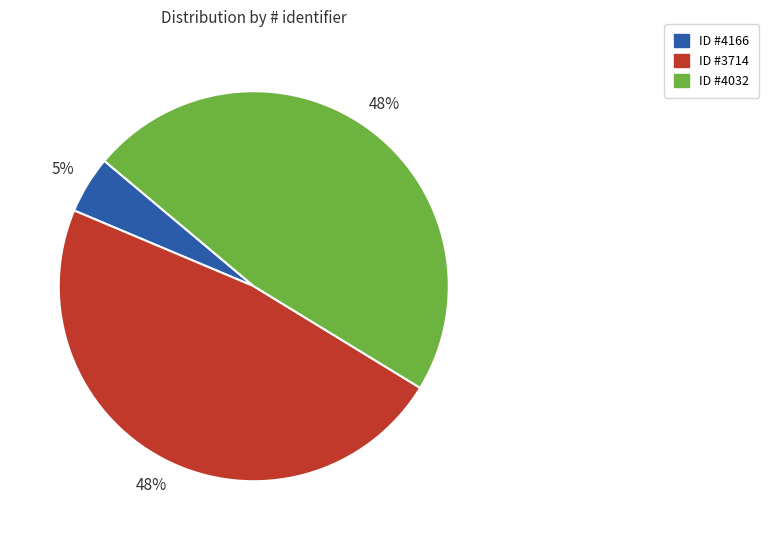

Does any single category account for the majority?

No